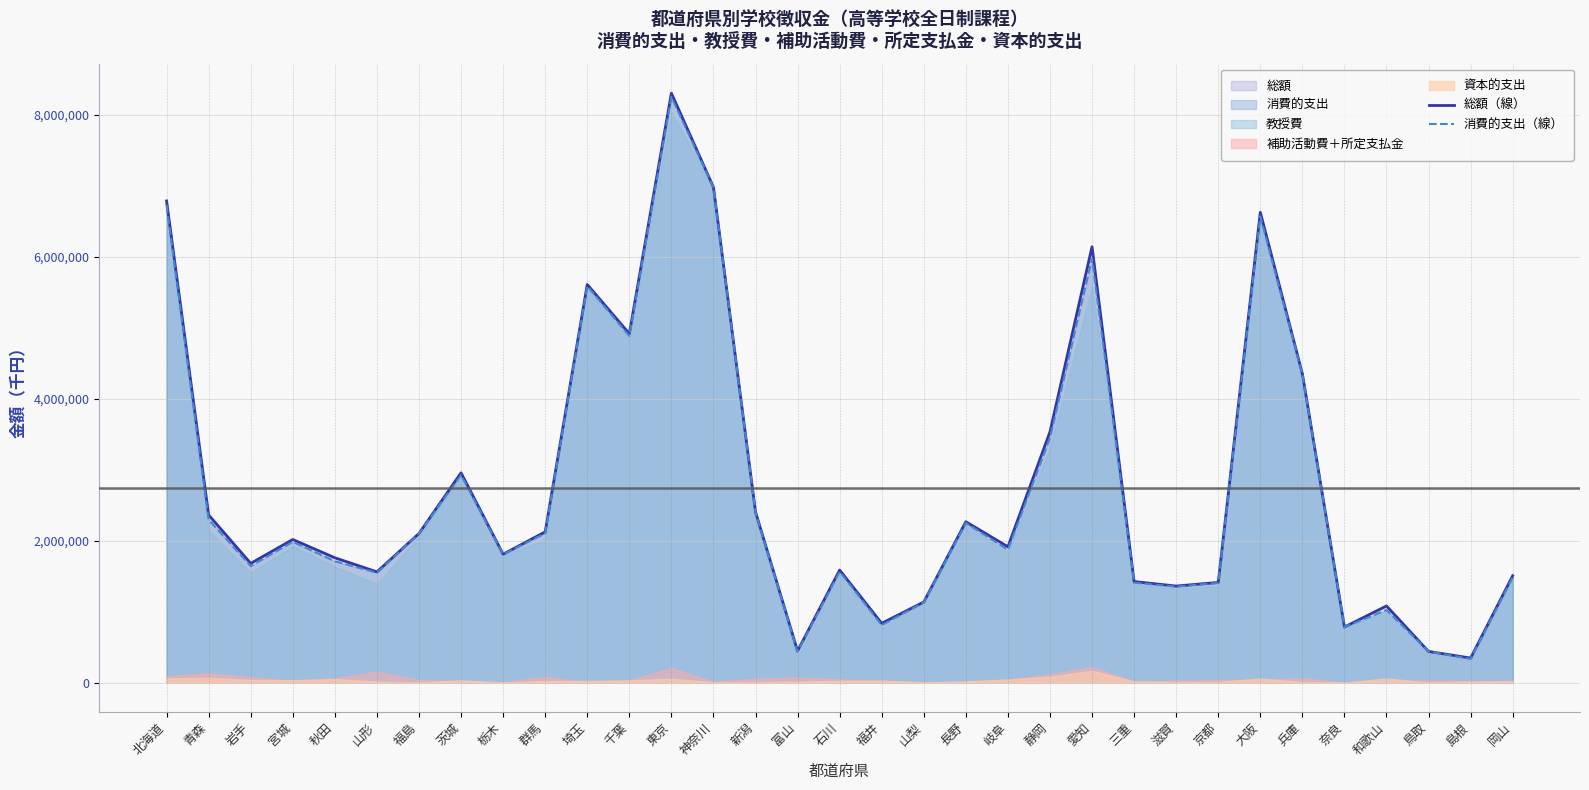

True or false: 消費的支出（線） and 総額（線） cross at least once.

False